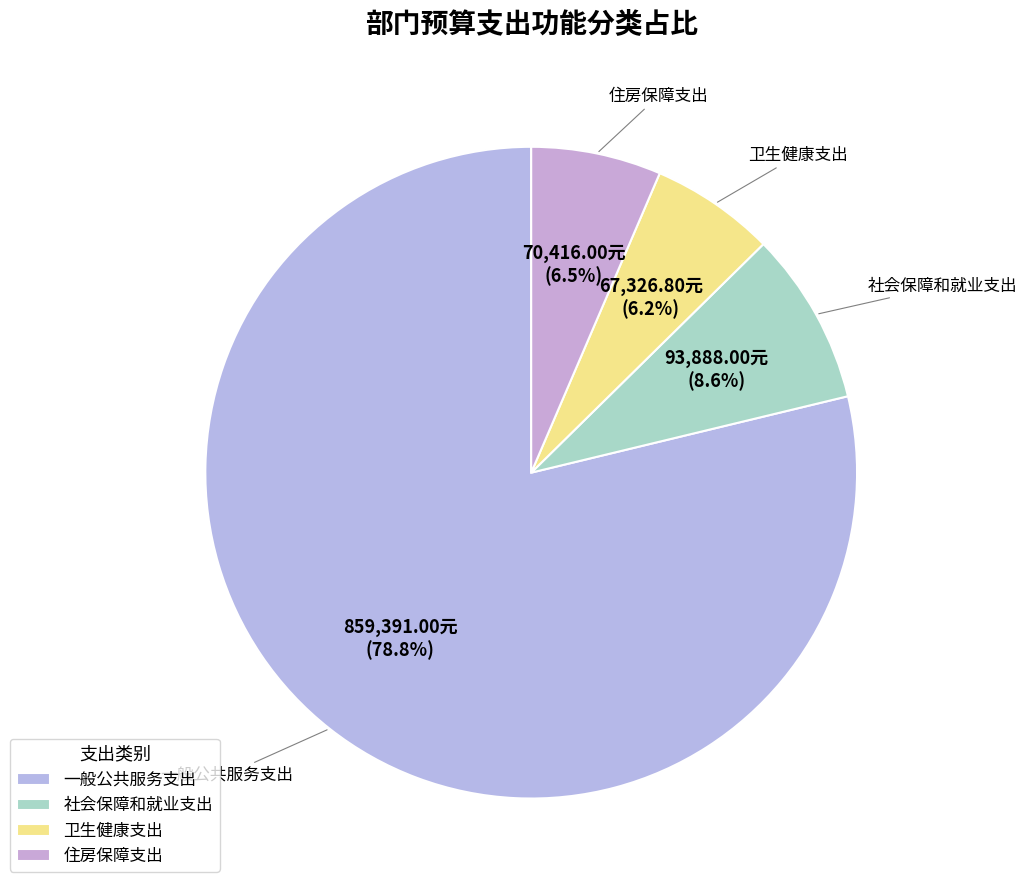

Between 卫生健康支出 and 社会保障和就业支出, which is larger?

社会保障和就业支出